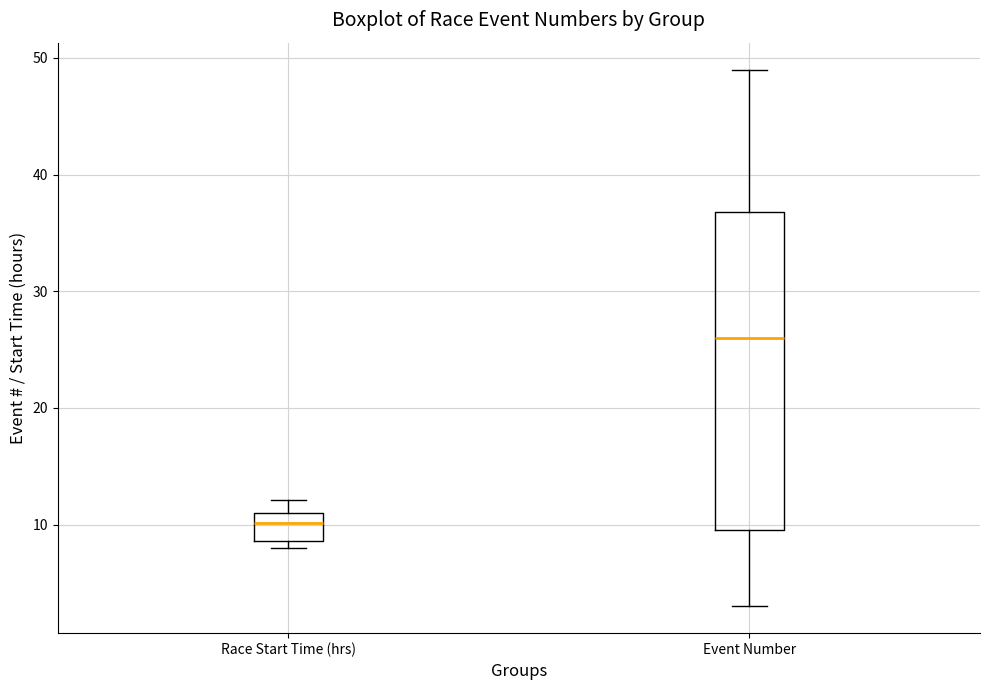

Reading left to right, transcribe this box plot: for each box, give where its median line is, the range the box spans, and where its two whiskers end, as read against the y-axis. The values are not printed on the chart, so give them approximately, as read against the axis.

Race Start Time (hrs): median 10, box 9 to 11, whiskers 8 to 12
Event Number: median 26, box 10 to 37, whiskers 3 to 49